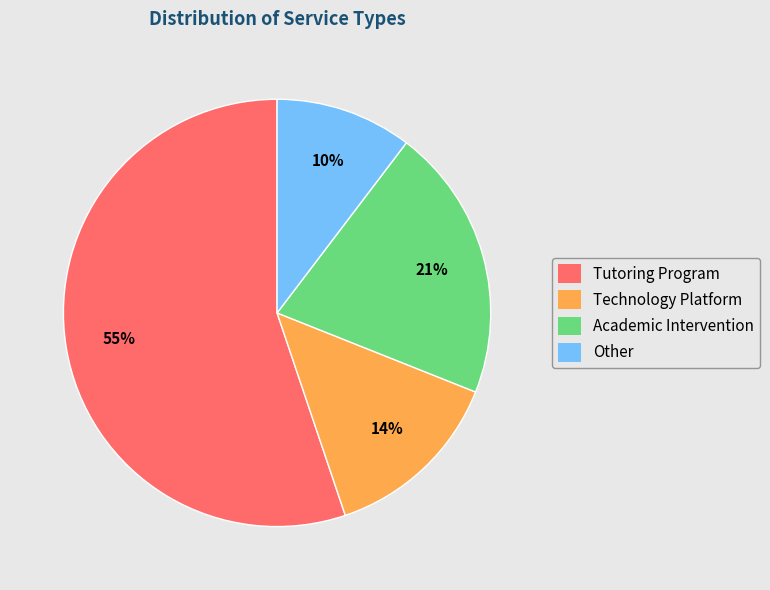

To the nearest percent, what is the combined percentage of Academic Intervention and Other?

31%